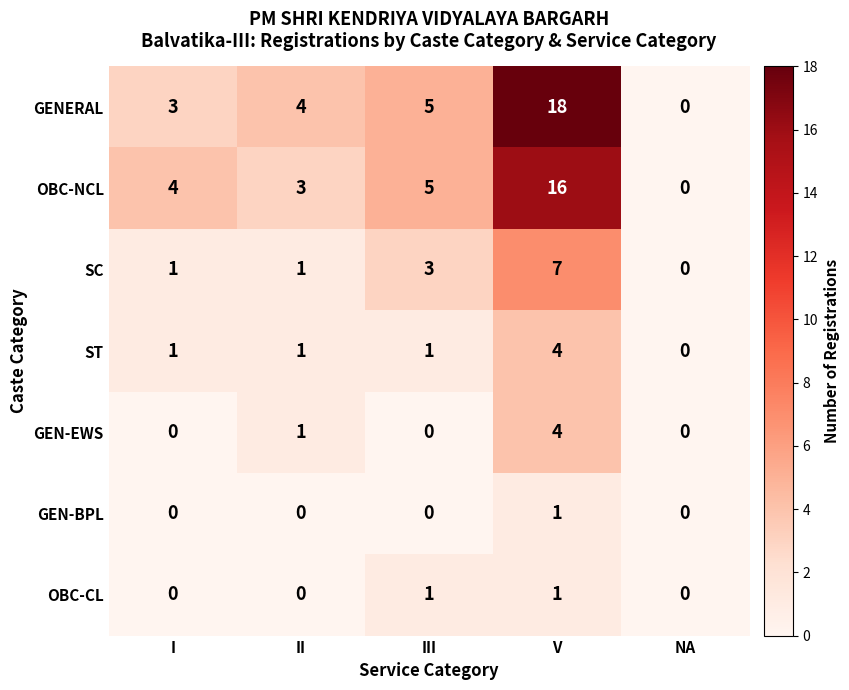

How many data points does each series have?

5